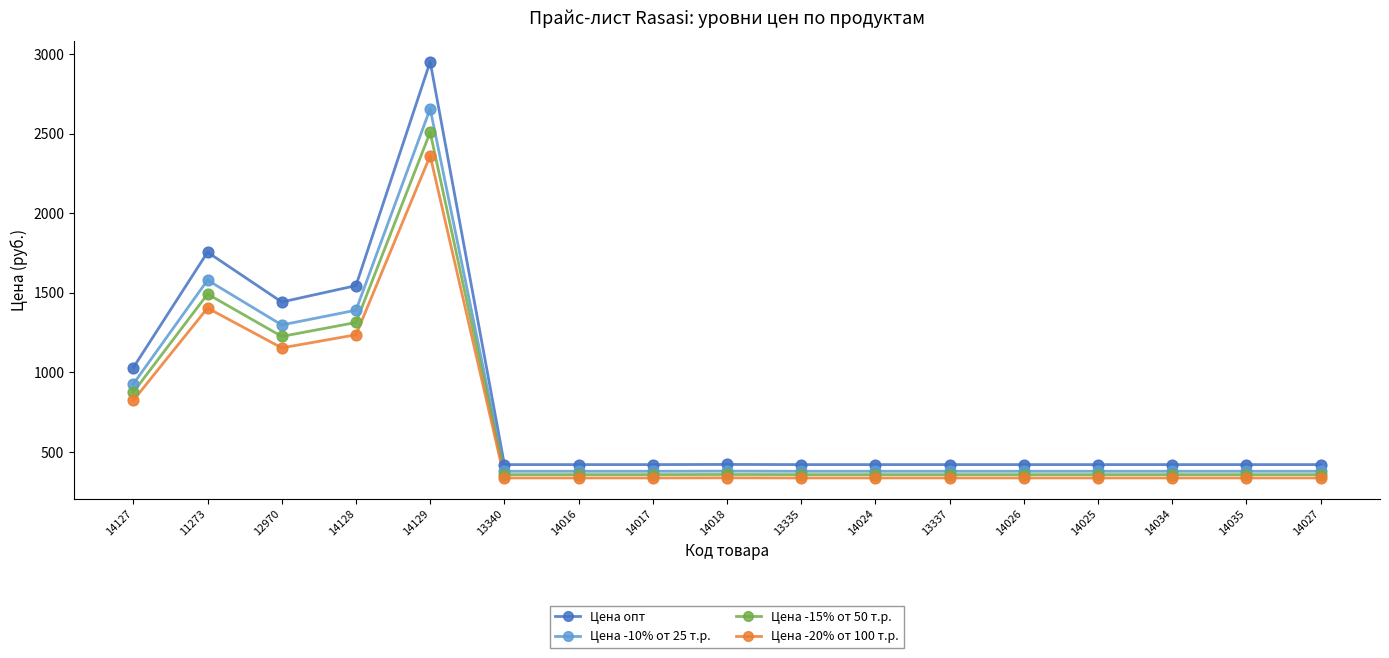

Is the value of Цена -15% от 50 т.р. at 14027 greater than the value of Цена опт at 14024?

No